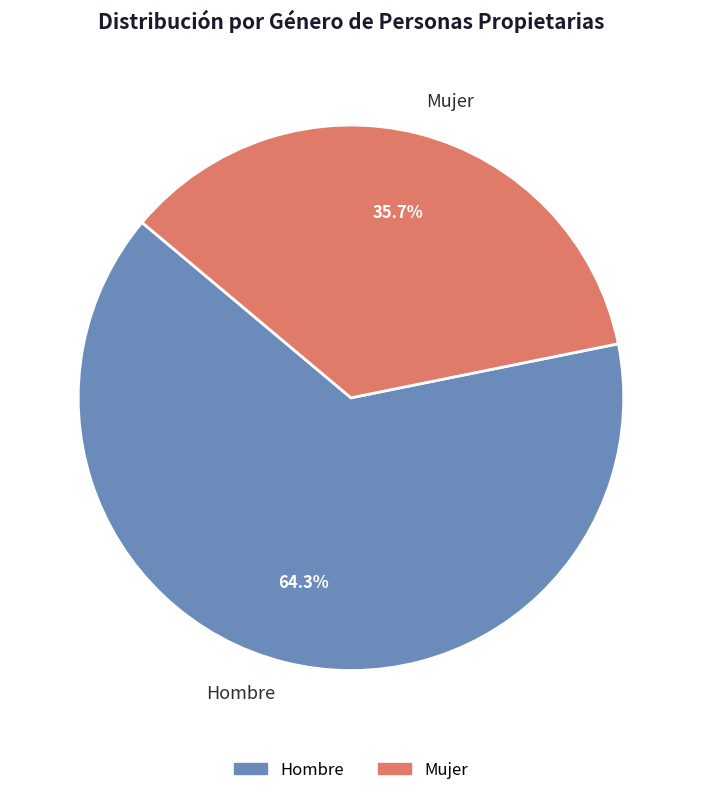

To the nearest percent, what percentage of the pie is Hombre?

64%